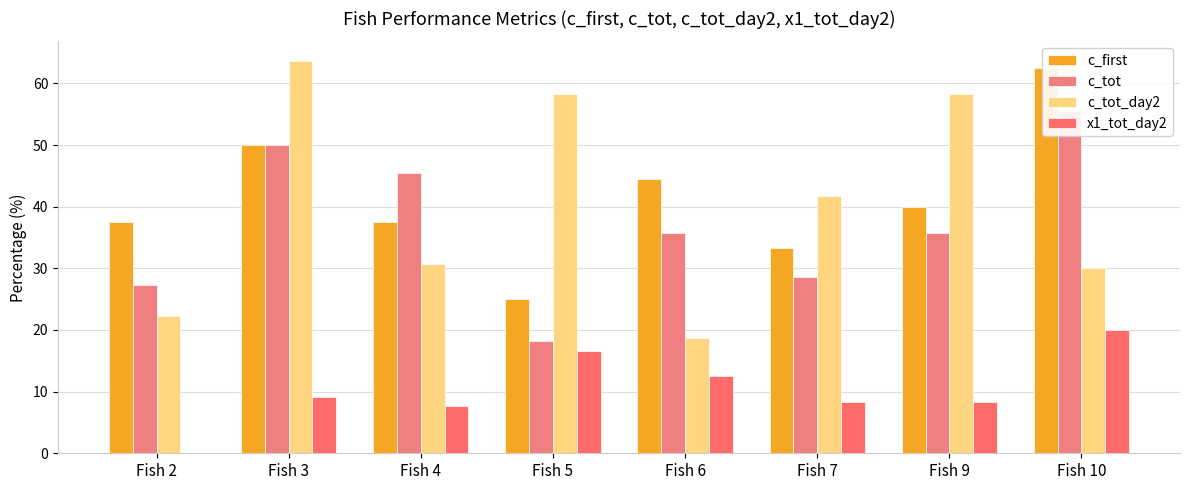

Is the value of c_tot at Fish 4 greater than the value of x1_tot_day2 at Fish 7?

Yes